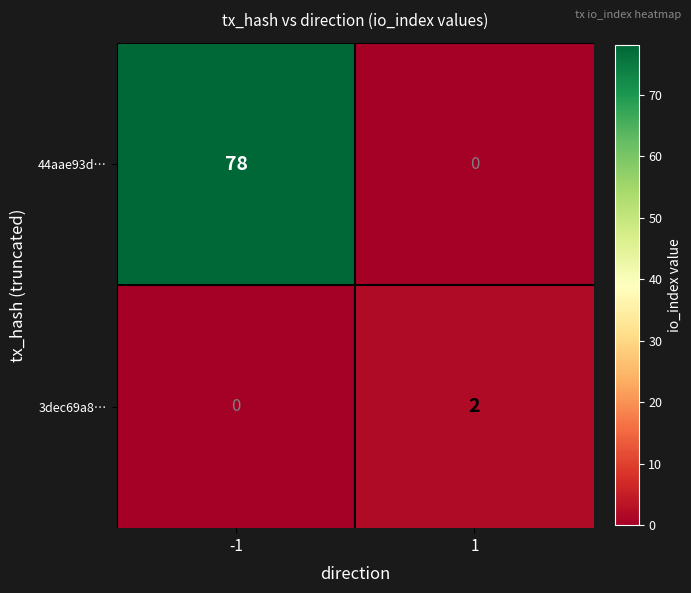

What is the sum of all 44aae93d… values?

78